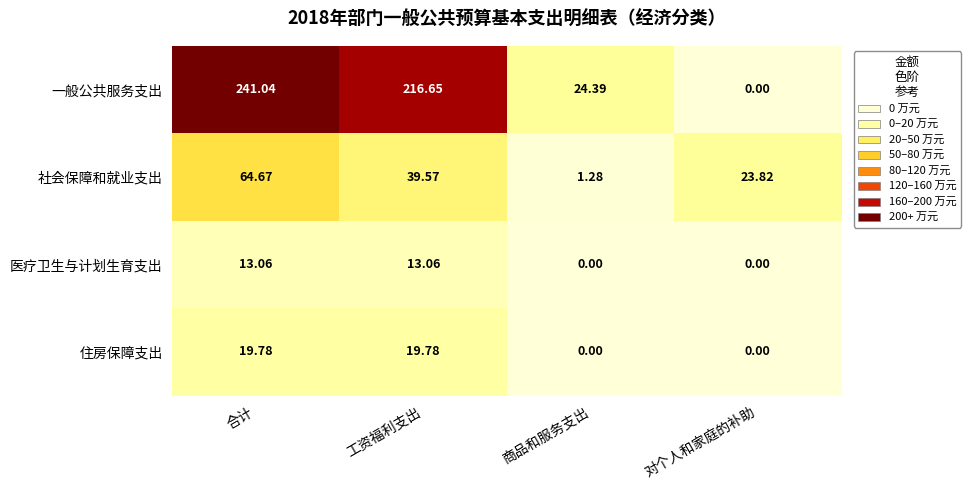

List the labels in order of 社会保障和就业支出 value, largest first.

合计, 工资福利支出, 对个人和家庭的补助, 商品和服务支出